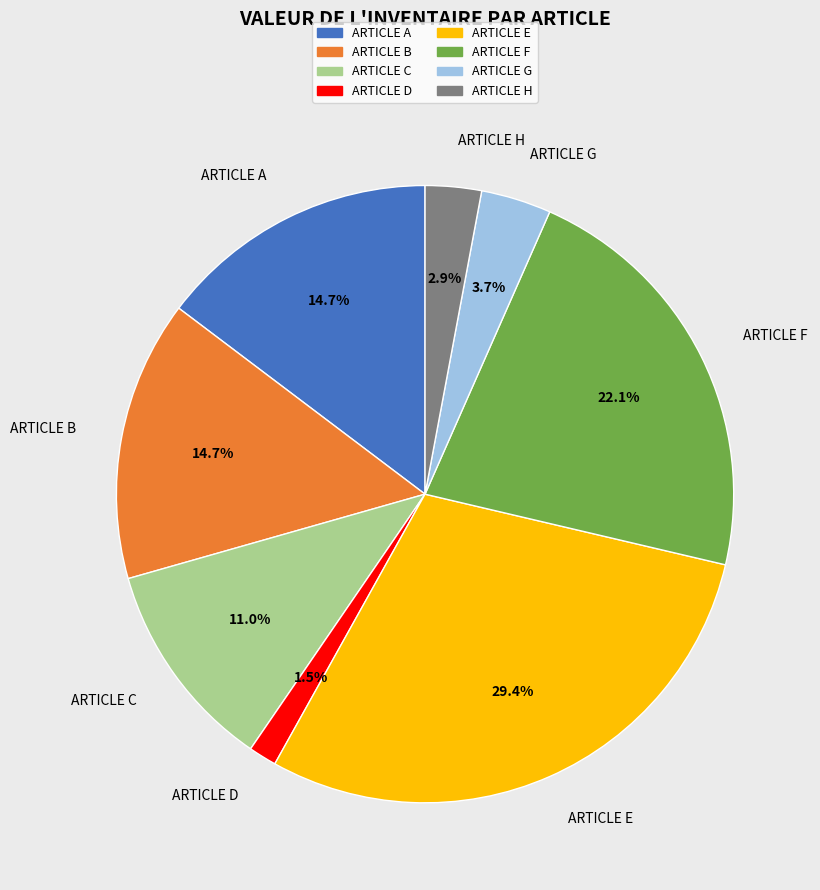

To the nearest percent, what is the average slice percentage?

12%